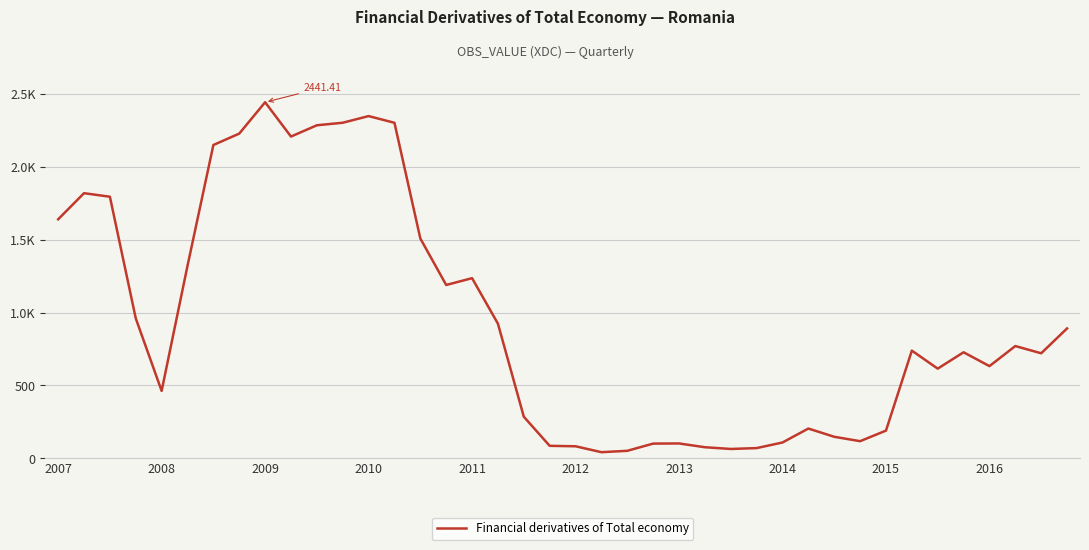

Is this an area chart (filled region under the line)?

No